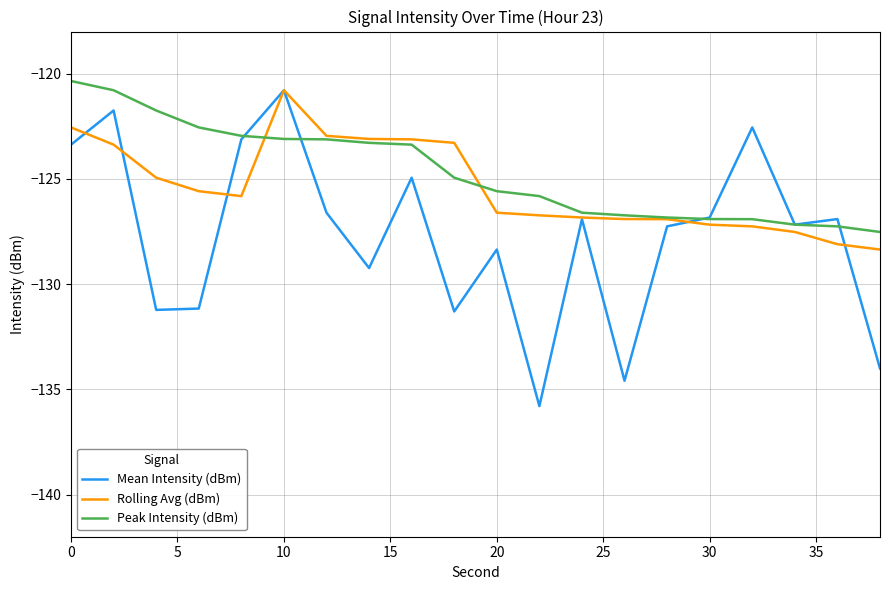

Which series has the largest range (max minus min)?

Mean Intensity (dBm)